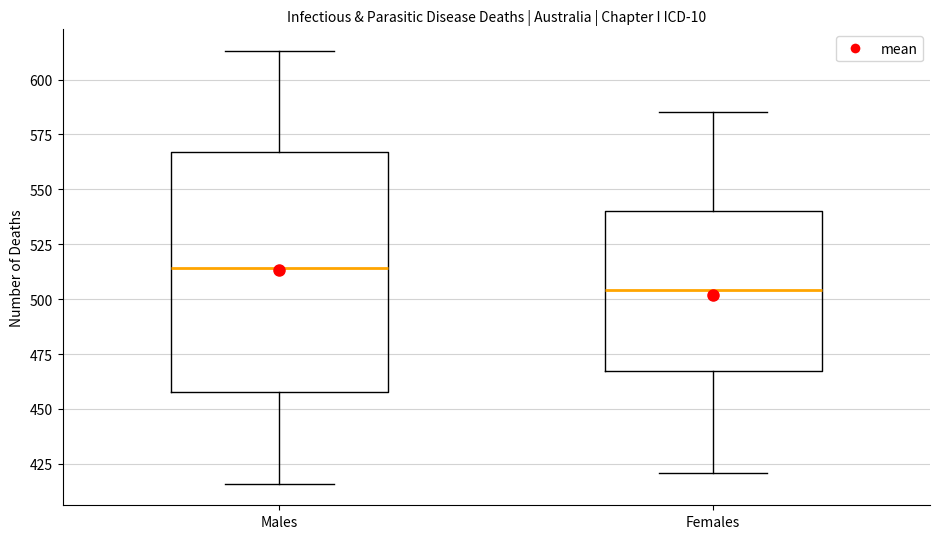

Reading left to right, transcribe this box plot: for each box, give where its median line is, the range the box spans, and where its two whiskers end, as read against the y-axis. The values are not printed on the chart, so give them approximately, as read against the axis.

Males: median 515, box 460 to 565, whiskers 415 to 615
Females: median 505, box 465 to 540, whiskers 420 to 585